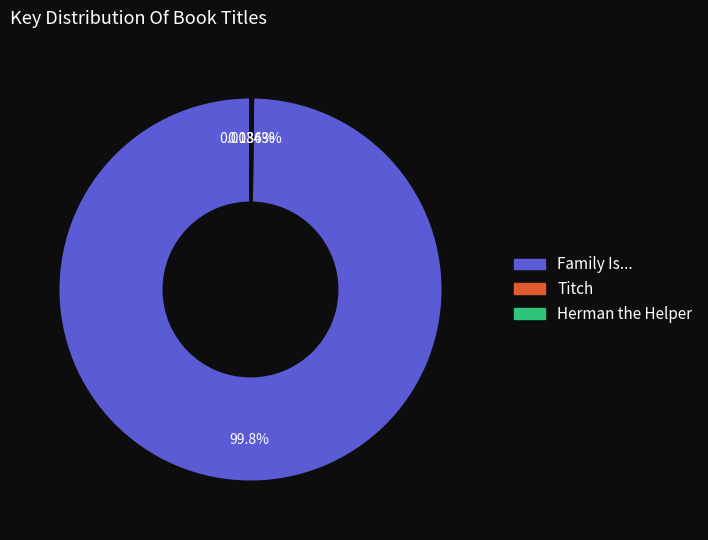

Which category accounts for the majority?

Family Is...